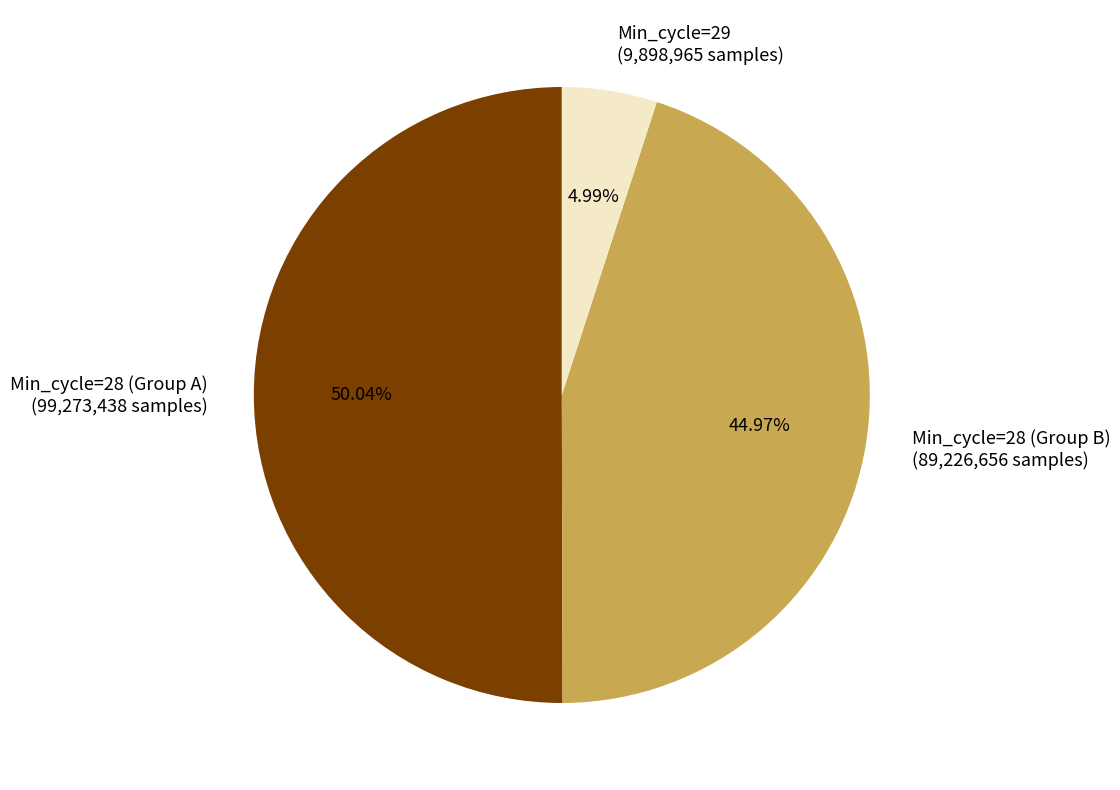

Does Min_cycle=29 (9,898,965 samples) account for over 50% of the chart?

No